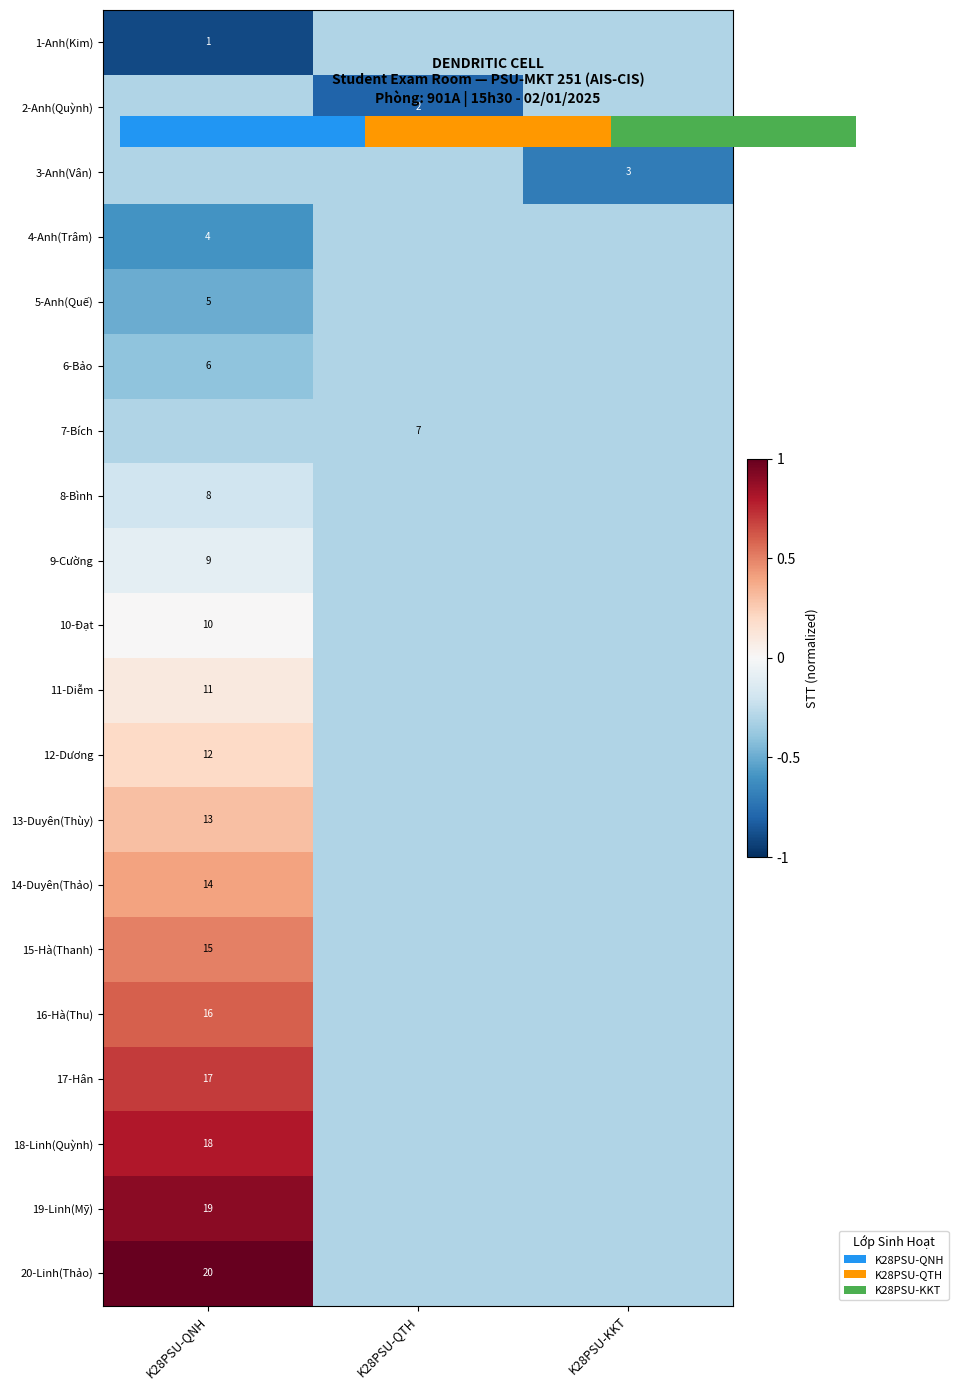

How many negative values does the 12-Dương series have?

2